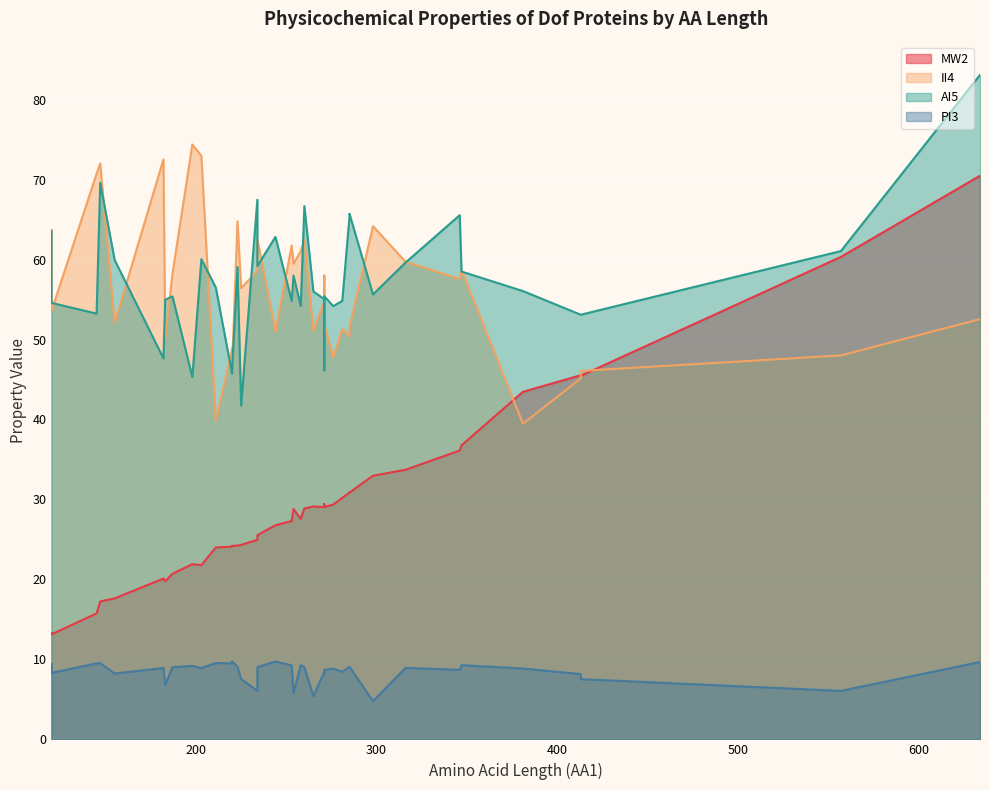

How many distinct data groups are displayed?

4